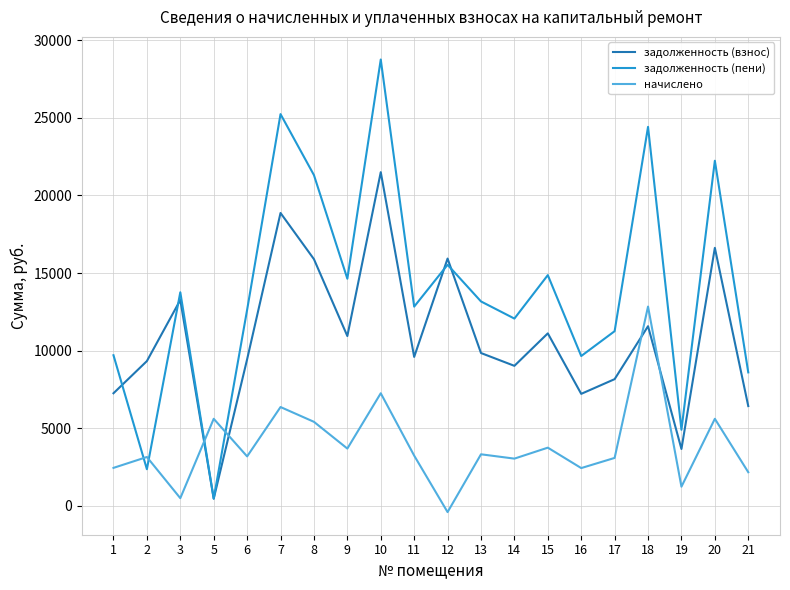

Which series has the largest total across all categories?

задолженность (пени)